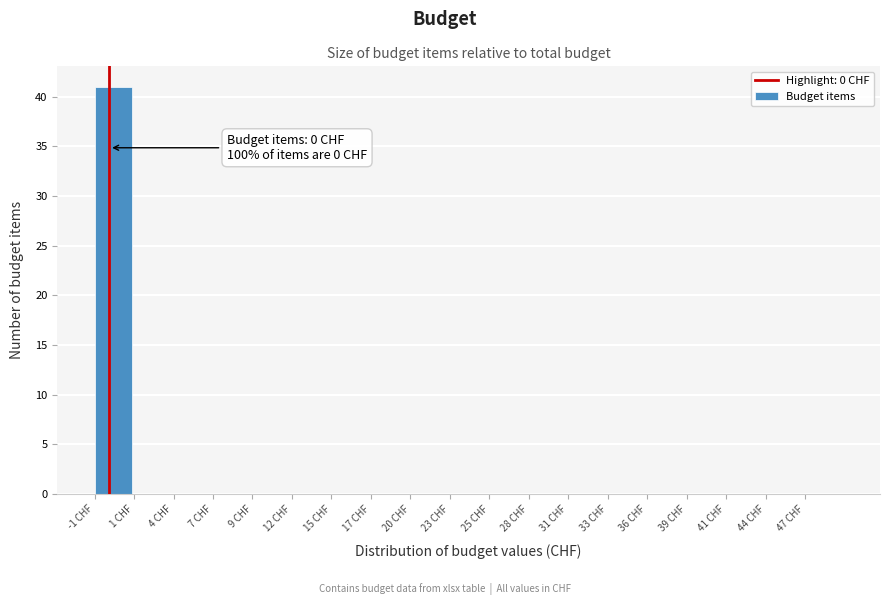

Reading right to left, list all the values displayed in this chart.

47 CHF=0	44 CHF=0	41 CHF=0	39 CHF=0	36 CHF=0	33 CHF=0	31 CHF=0	28 CHF=0	25 CHF=0	23 CHF=0	20 CHF=0	17 CHF=0	15 CHF=0	12 CHF=0	9 CHF=0	7 CHF=0	4 CHF=0	1 CHF=0	-1 CHF=41